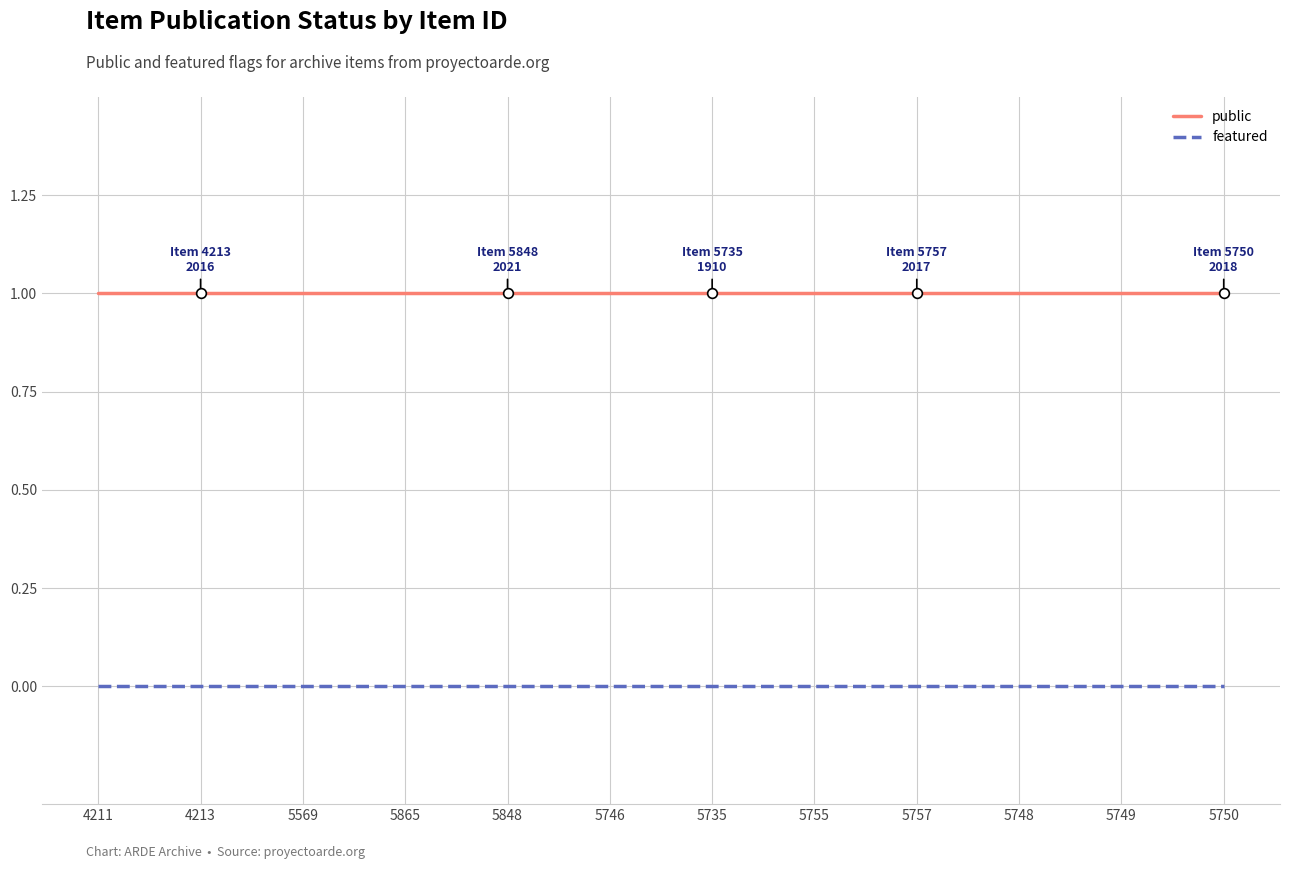

What position from the right is 5569?

10